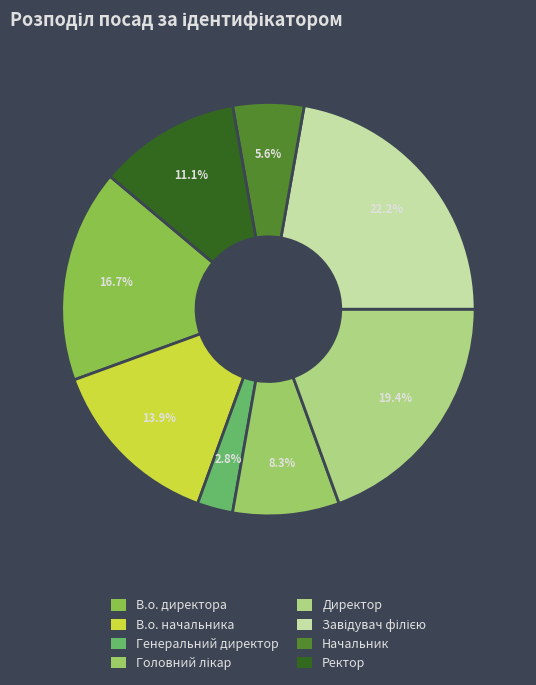

The В.о. директора slice represents 6% of the pie. True or false?

False